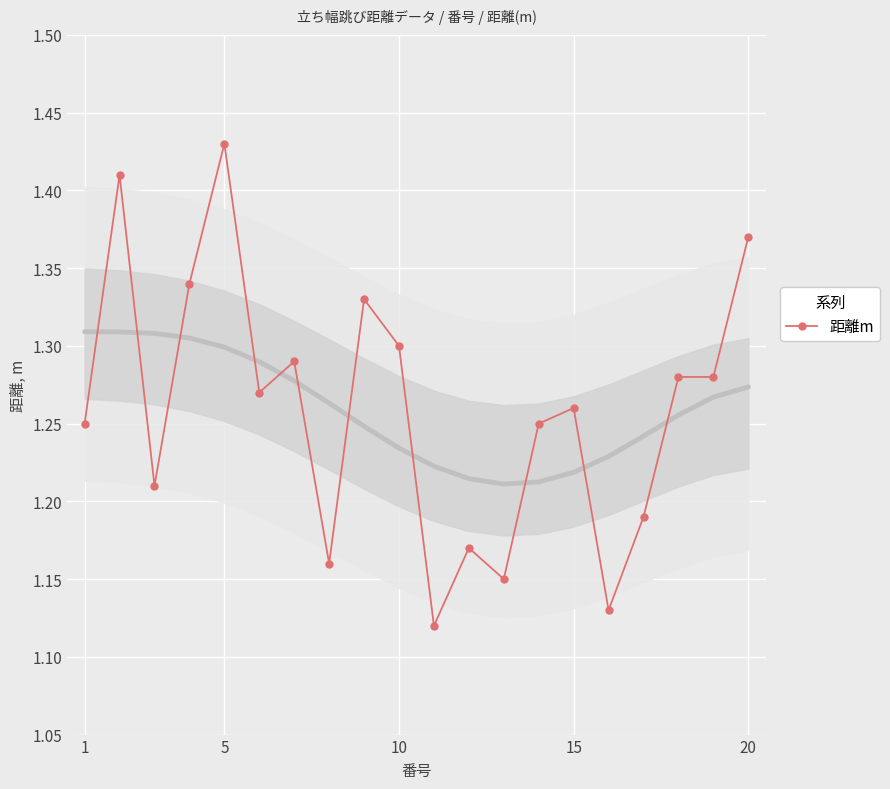

Reading right to left, extract all data points from this chart.

1.4	1.3	1.3	1.2	1.1	1.3	1.2	1.1	1.2	1.1	1.3	1.3	1.2	1.3	1.3	1.4	1.3	1.2	1.4	1.2